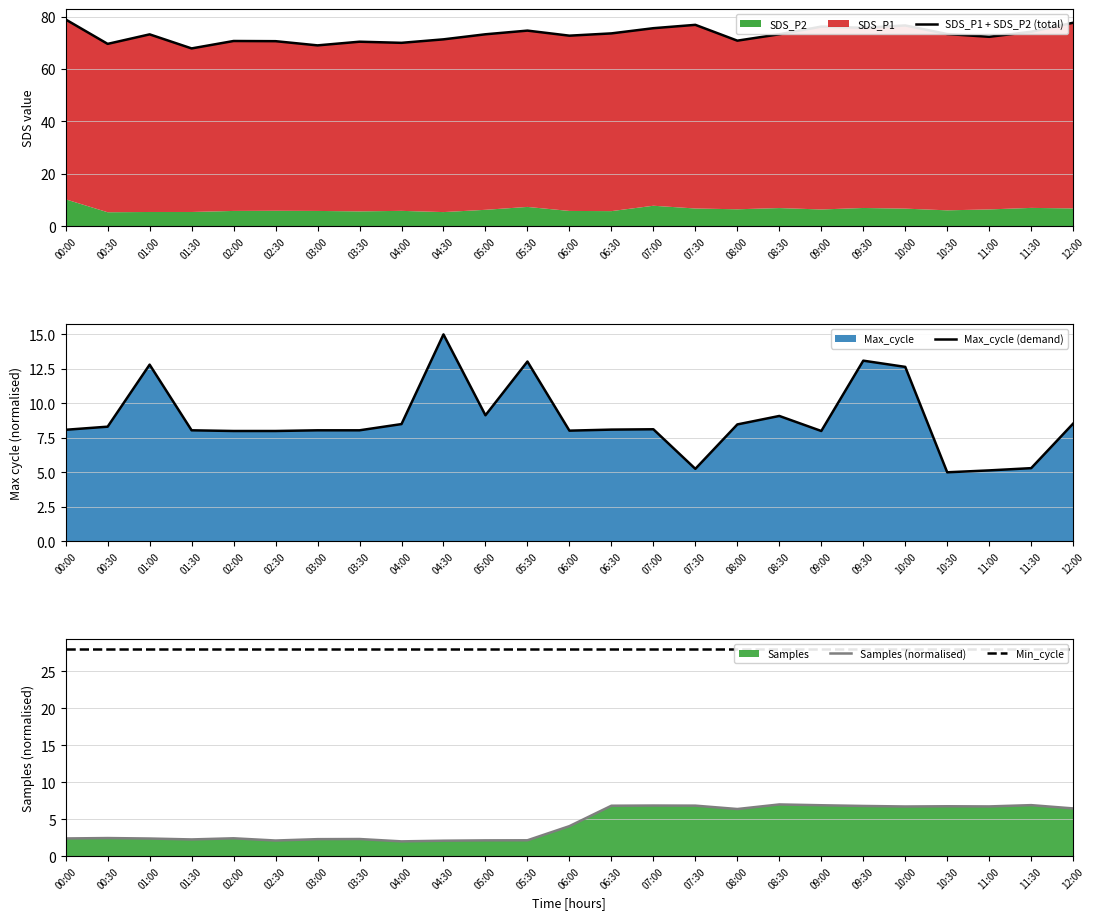

What is the greatest value displayed?

78.9